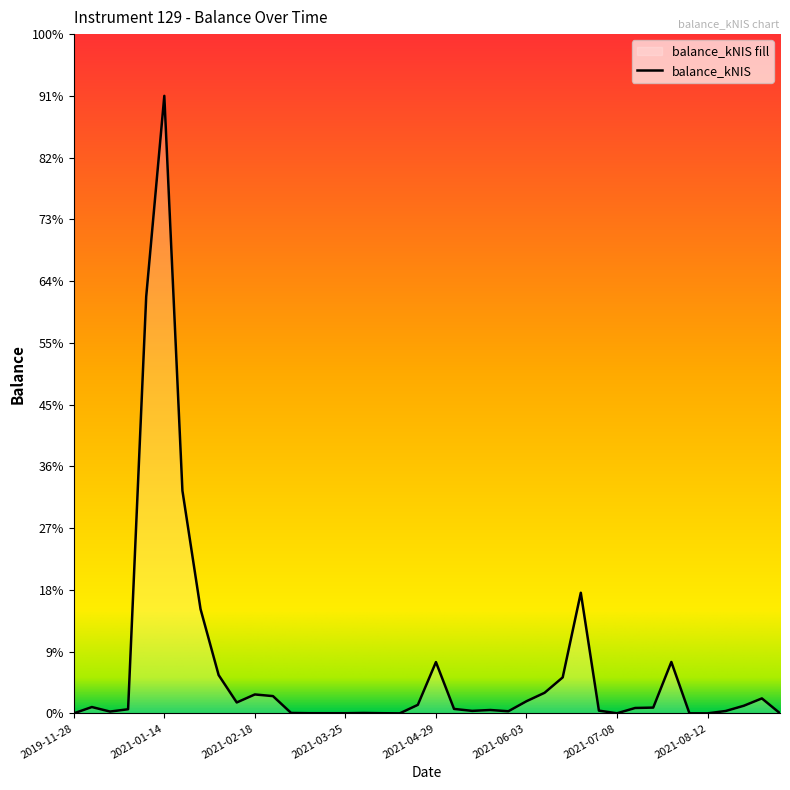

Count the number of data series in this chart.

1